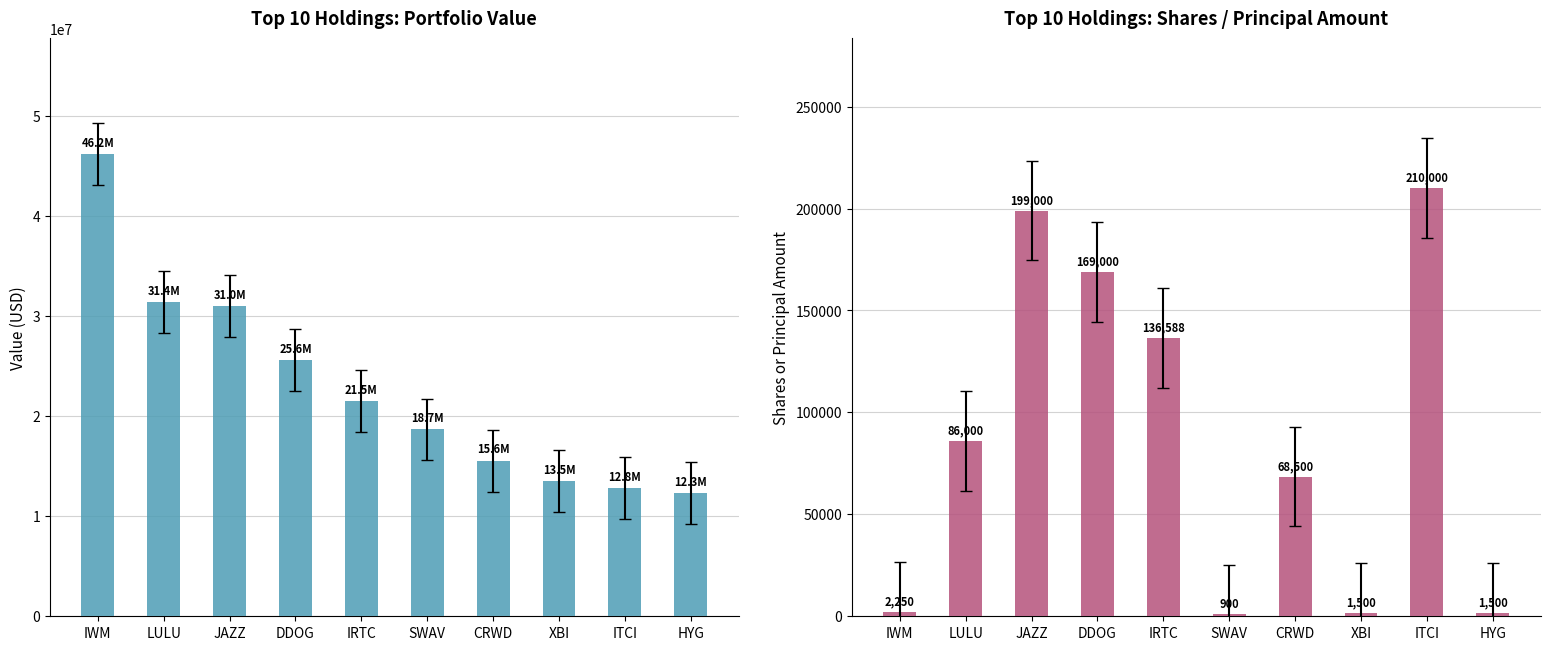

What is the label of the 2nd bar from the right?

ITCI